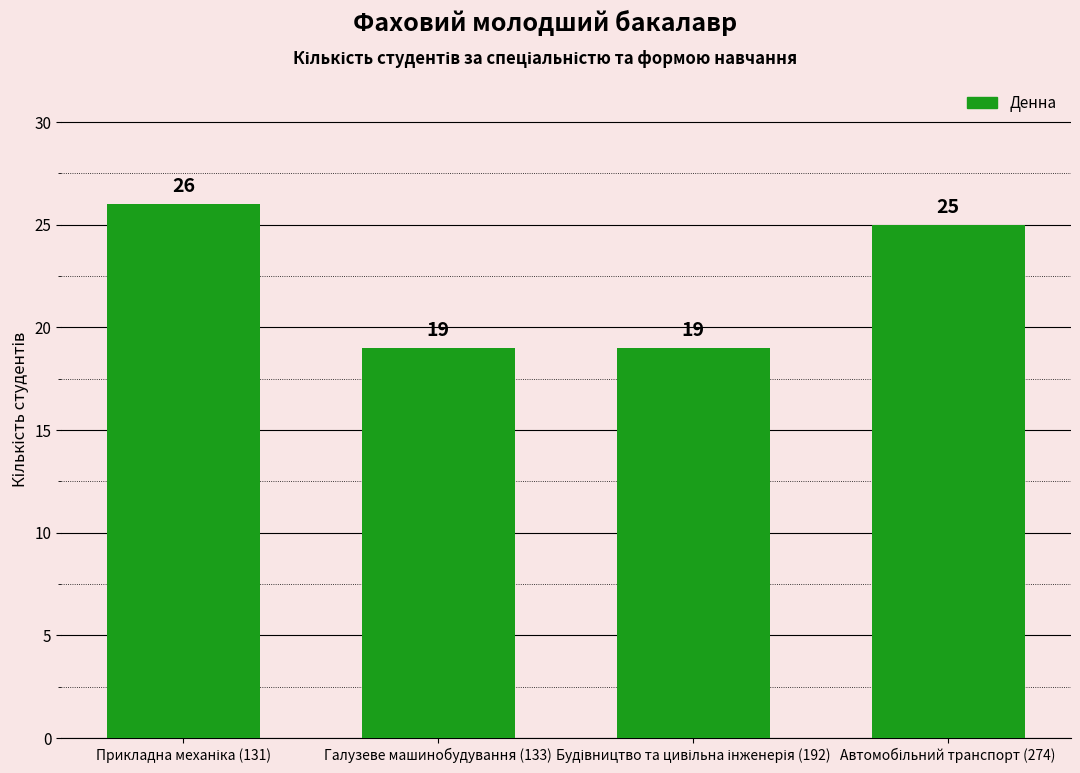

The chart shows a value of 19 at Галузеве машинобудування (133). True or false?

True